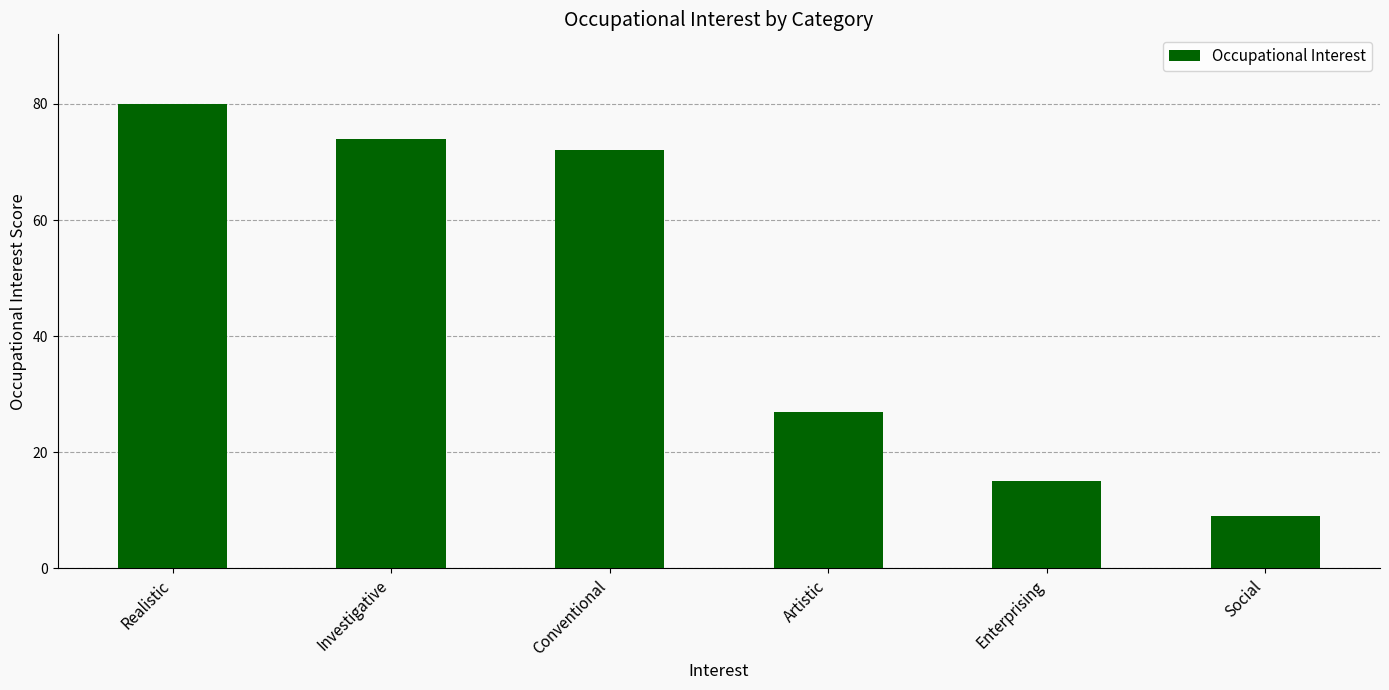

Reading left to right, what are all the values shown in this chart?

80	74	72	27	15	9